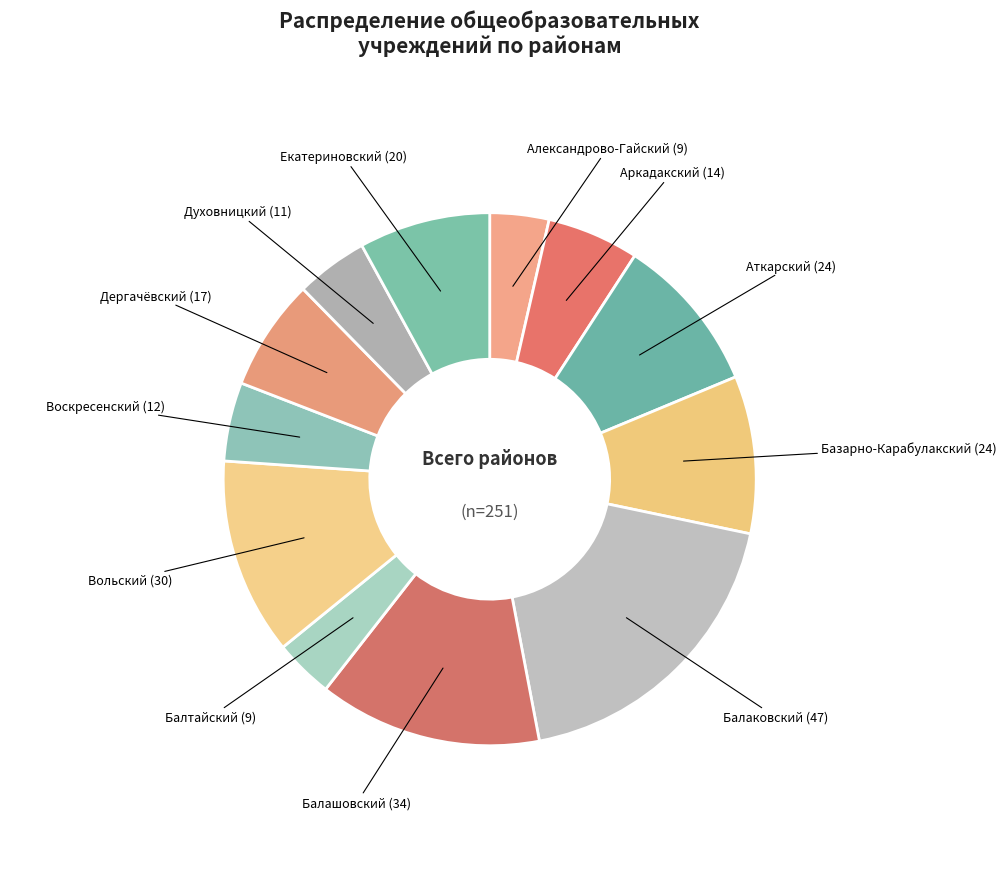

How many segments does this pie chart have?

12